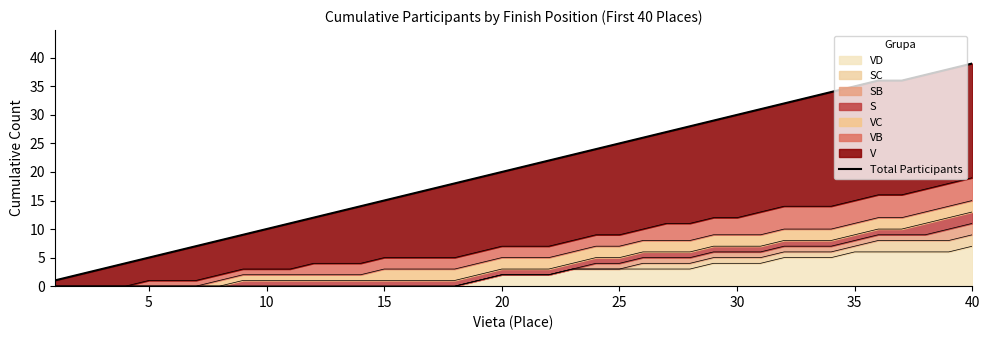

What is the average value?

20